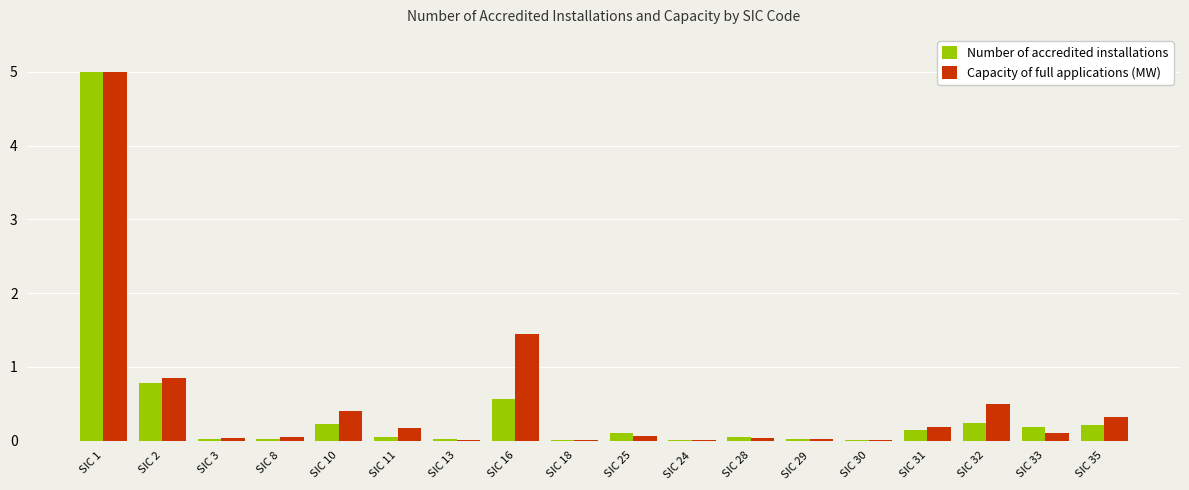

At which label is Number of accredited installations closest to 2?

SIC 2